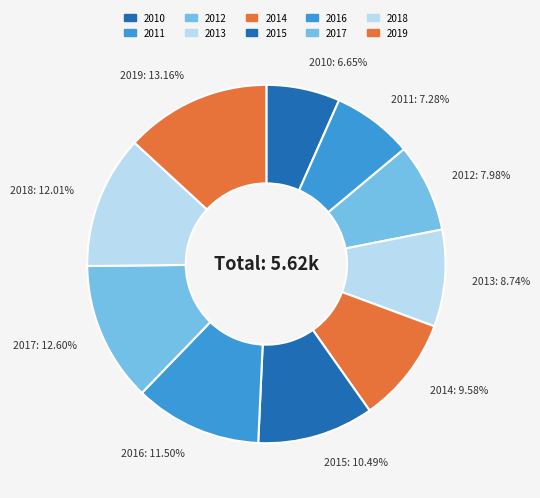

Count the number of slices in the pie.

10